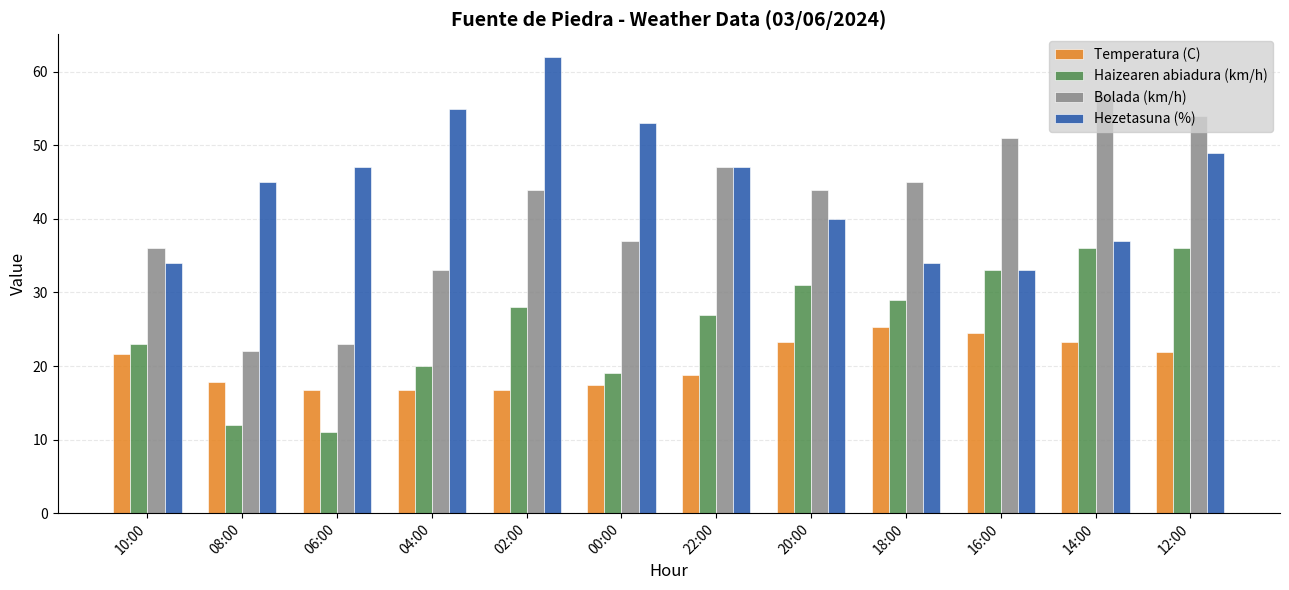

What are all the series names shown in the legend?

Temperatura (C), Haizearen abiadura (km/h), Bolada (km/h), Hezetasuna (%)